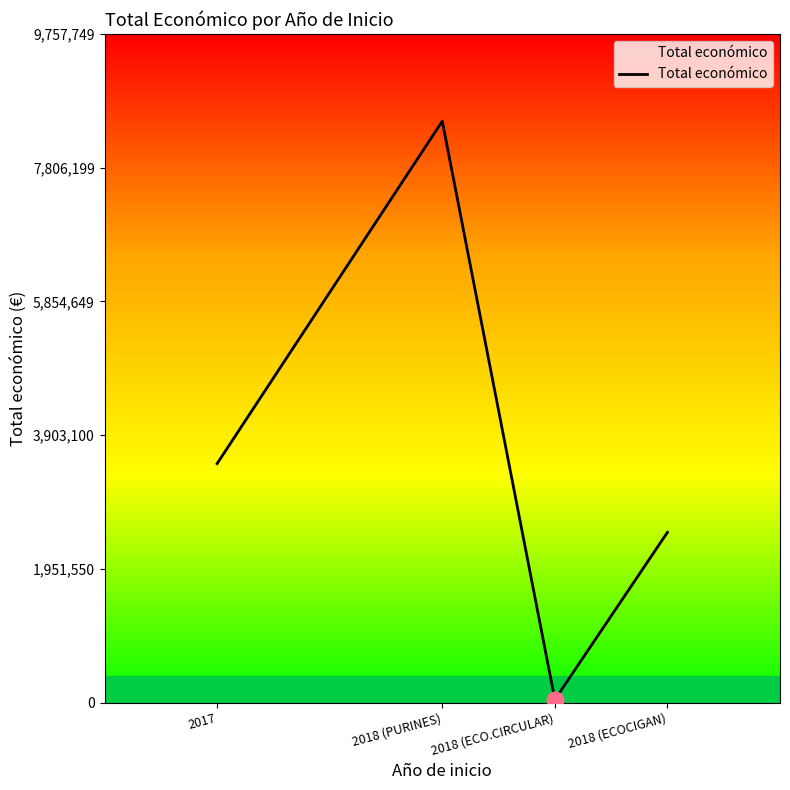

At which category does the data reach its first local peak?

2018 (PURINES)